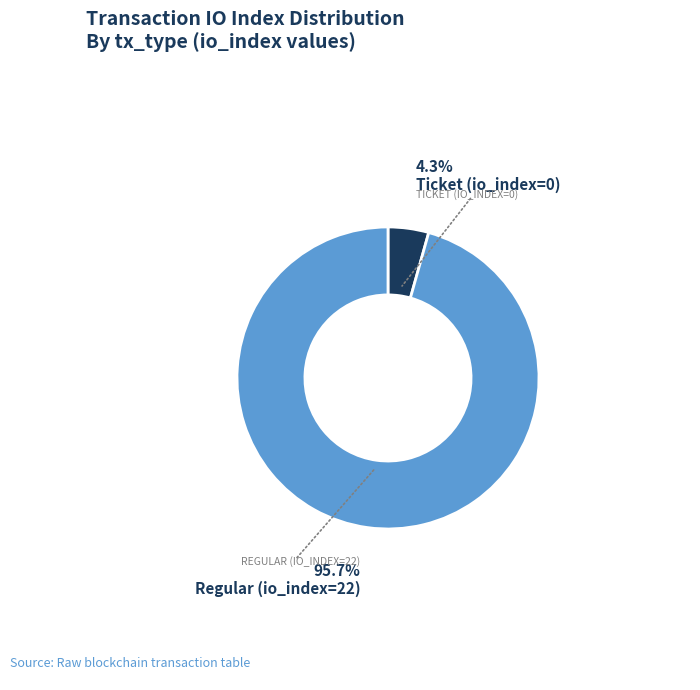

Does any single category account for the majority?

Yes